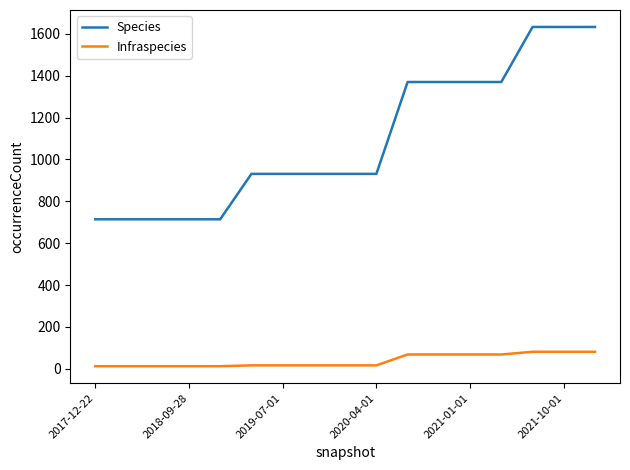

List the series in order of their overall mean, highest first.

Species, Infraspecies